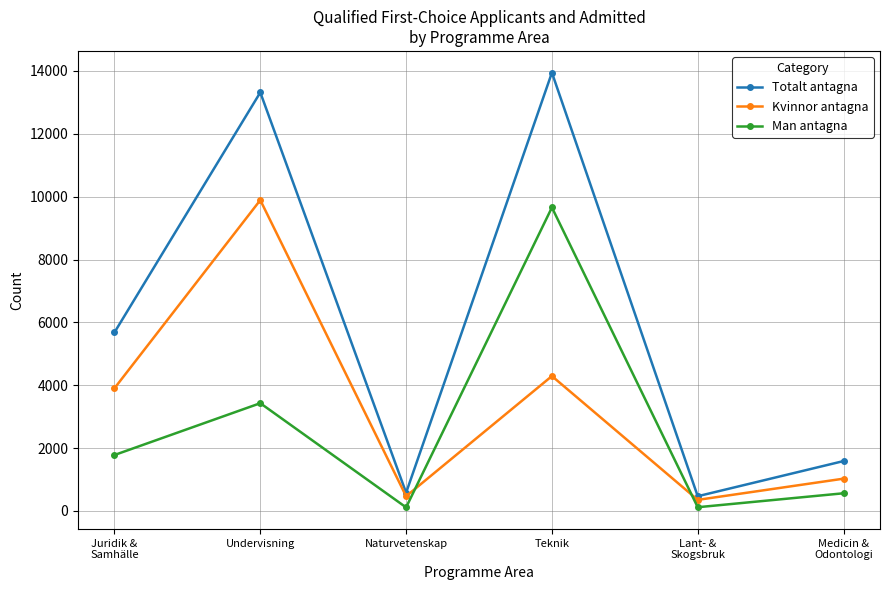

Which label corresponds to the largest value in the chart?

Teknik